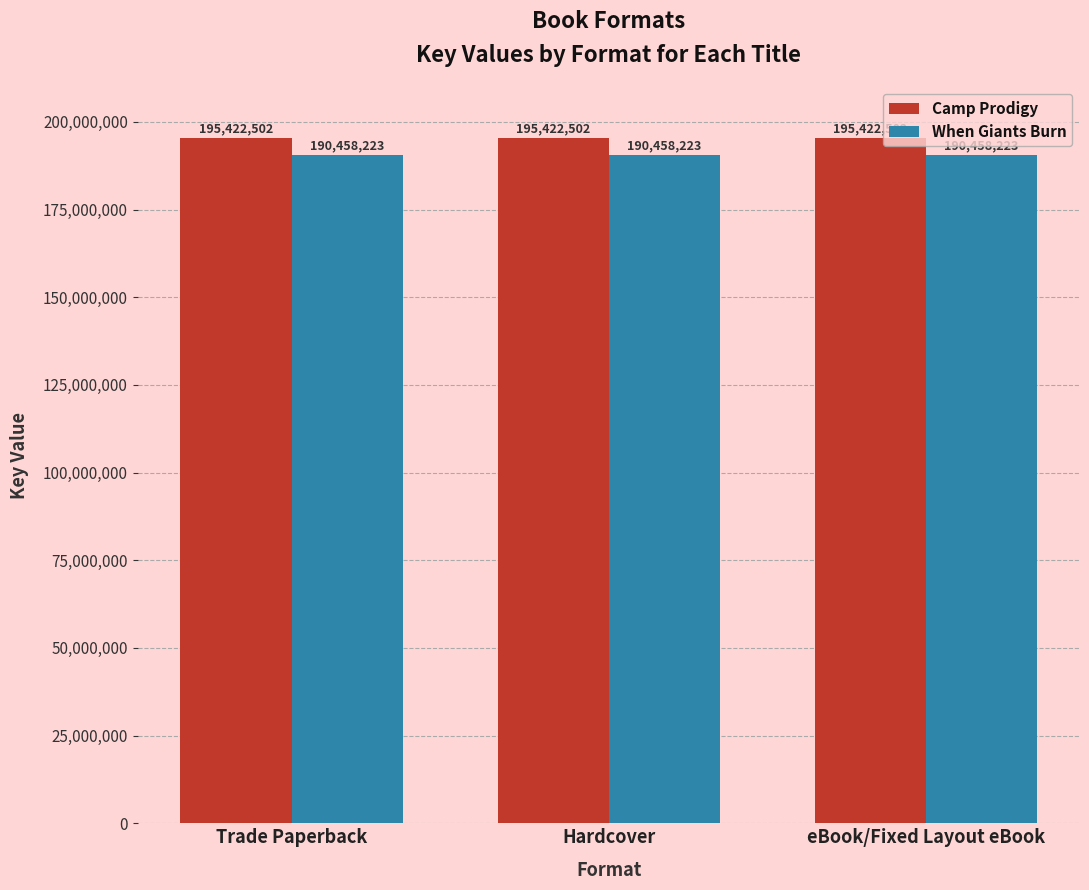

True or false: When Giants Burn has a value of 256906071 at Hardcover.

False